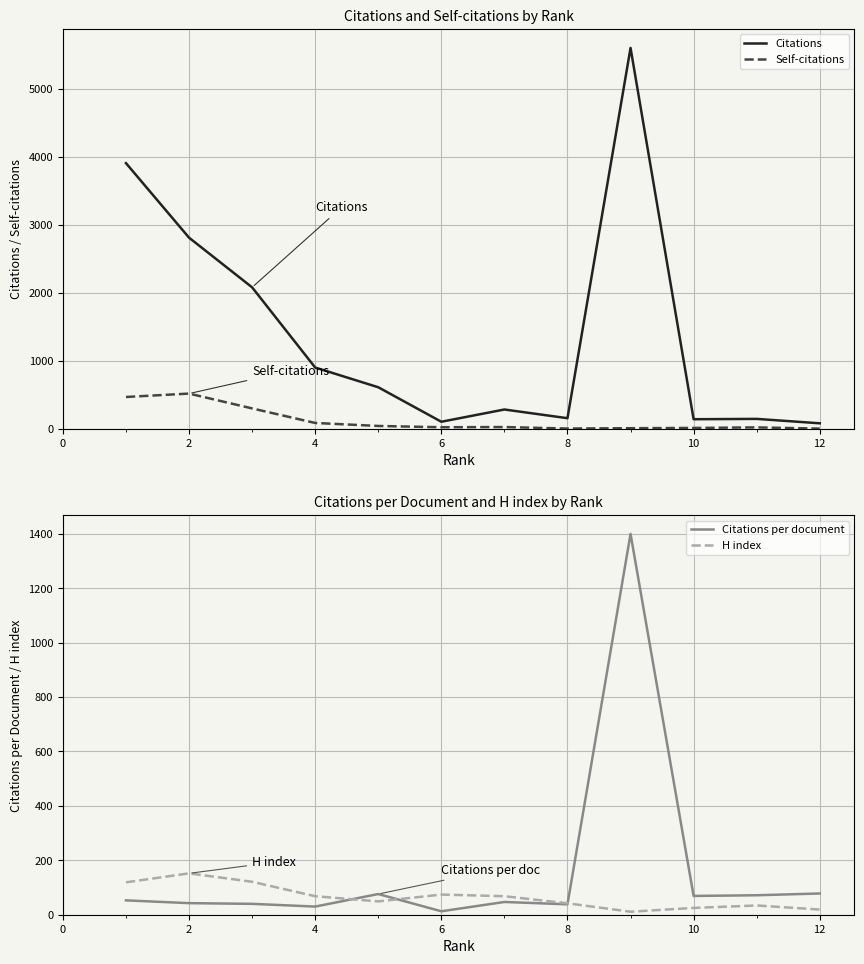

True or false: H index has more than 1 points higher than both neighbors.

True